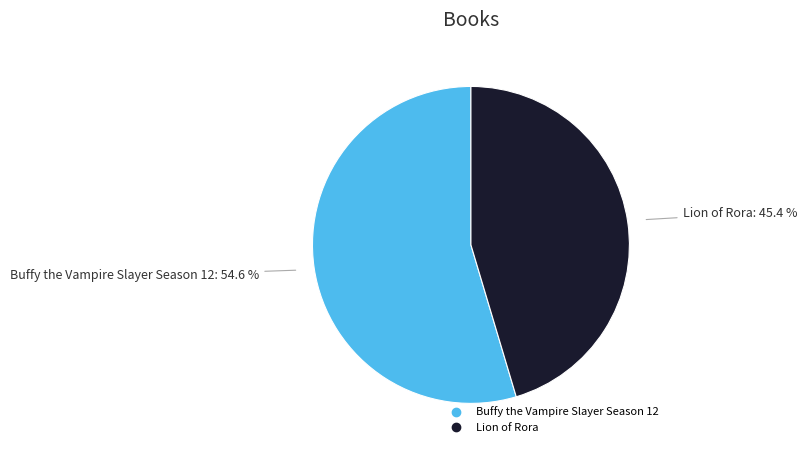

To the nearest percent, what is the difference between the largest and smallest slice percentages?

9%